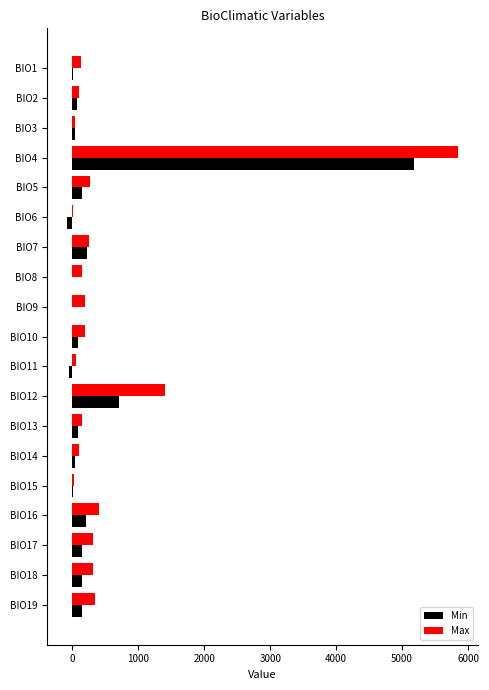

Where is Min nearest to the value 2552?

BIO12